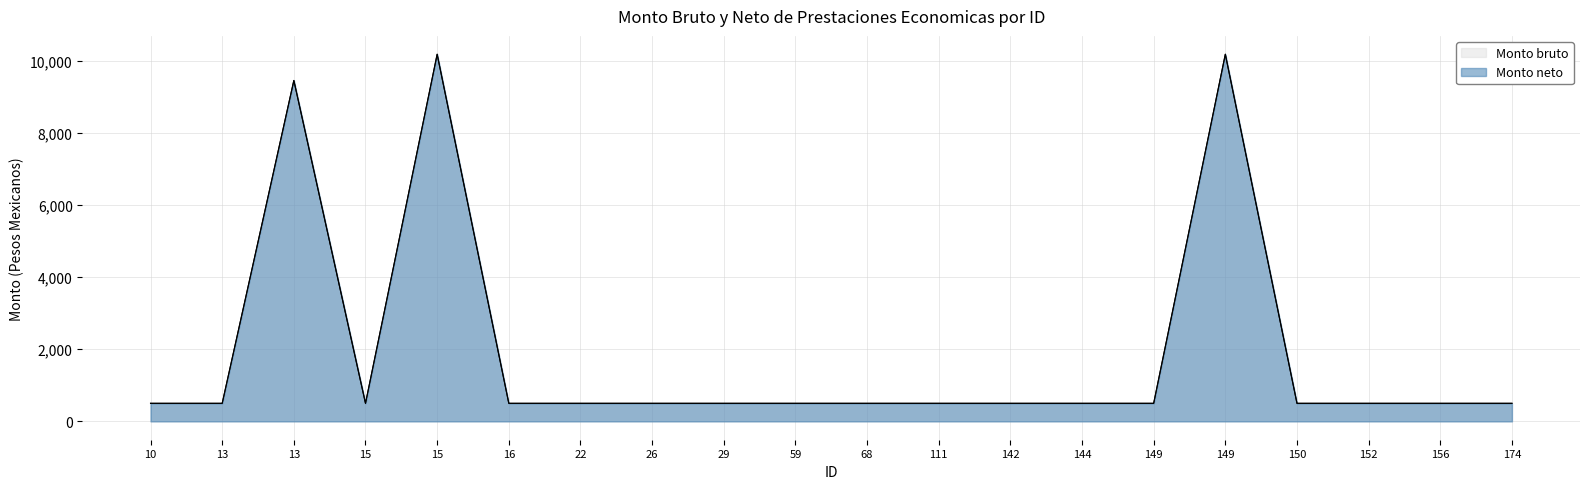

Which series has the largest total across all categories?

Monto bruto